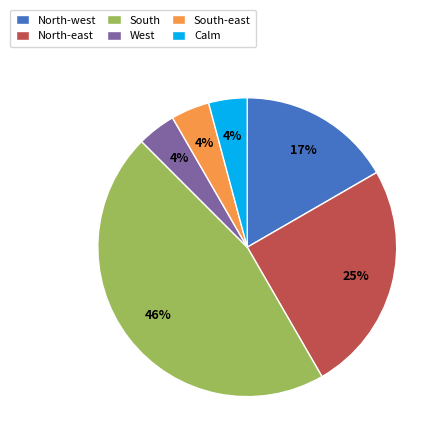

Which slice is the largest?

South